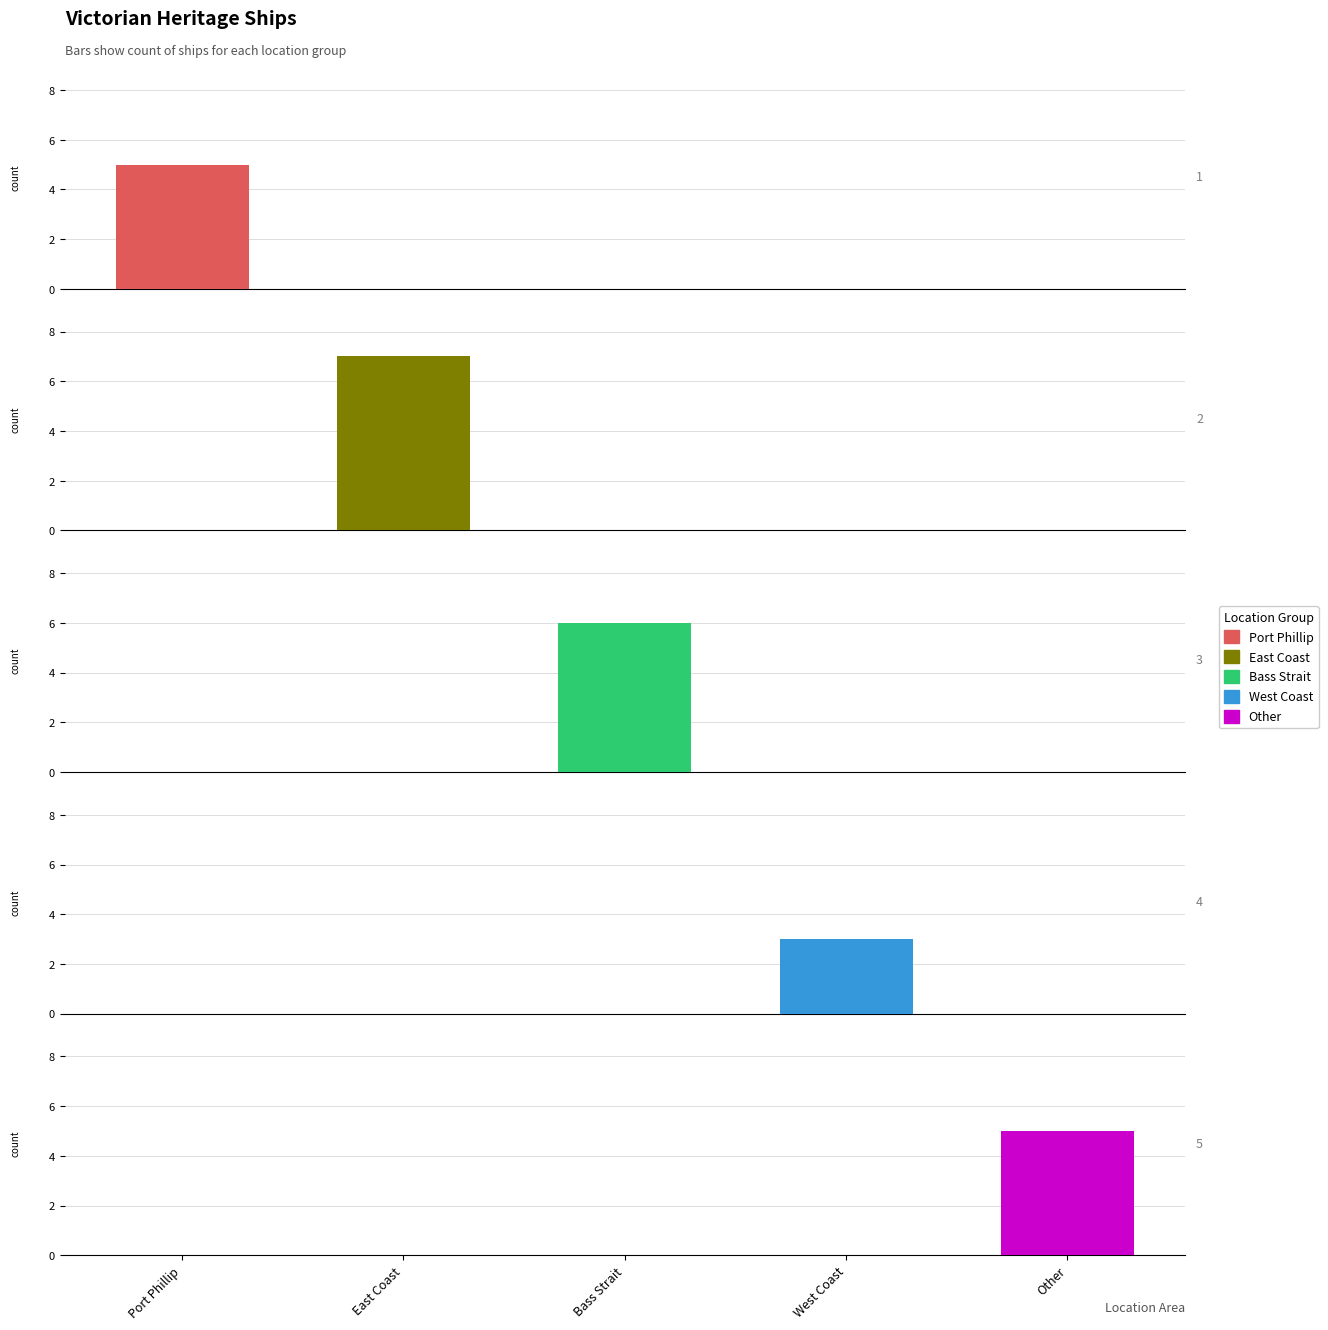

Count the number of categories in the chart.

5